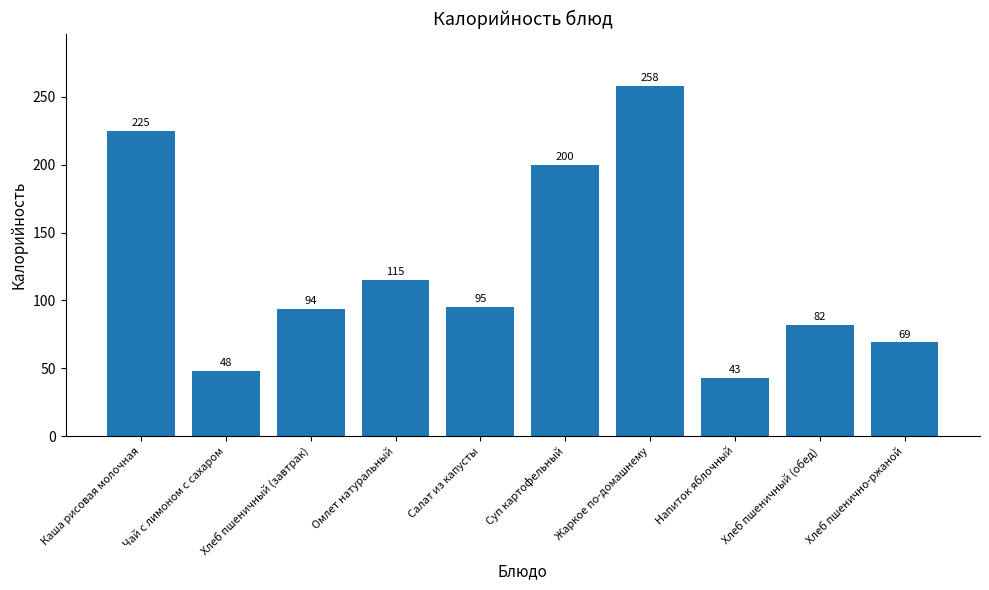

What is the value of the 8th bar from the left?

43